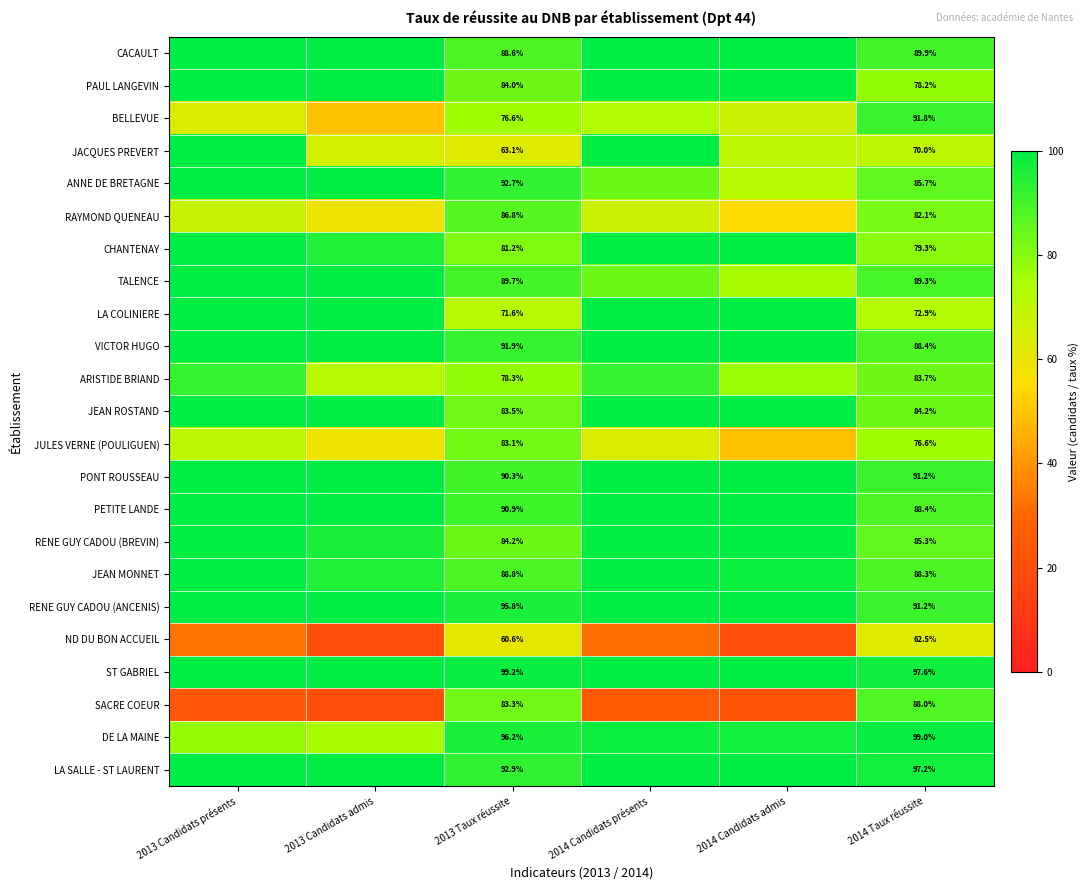

The LA COLINIERE series shows 48.2 at 2013 Taux réussite. True or false?

False